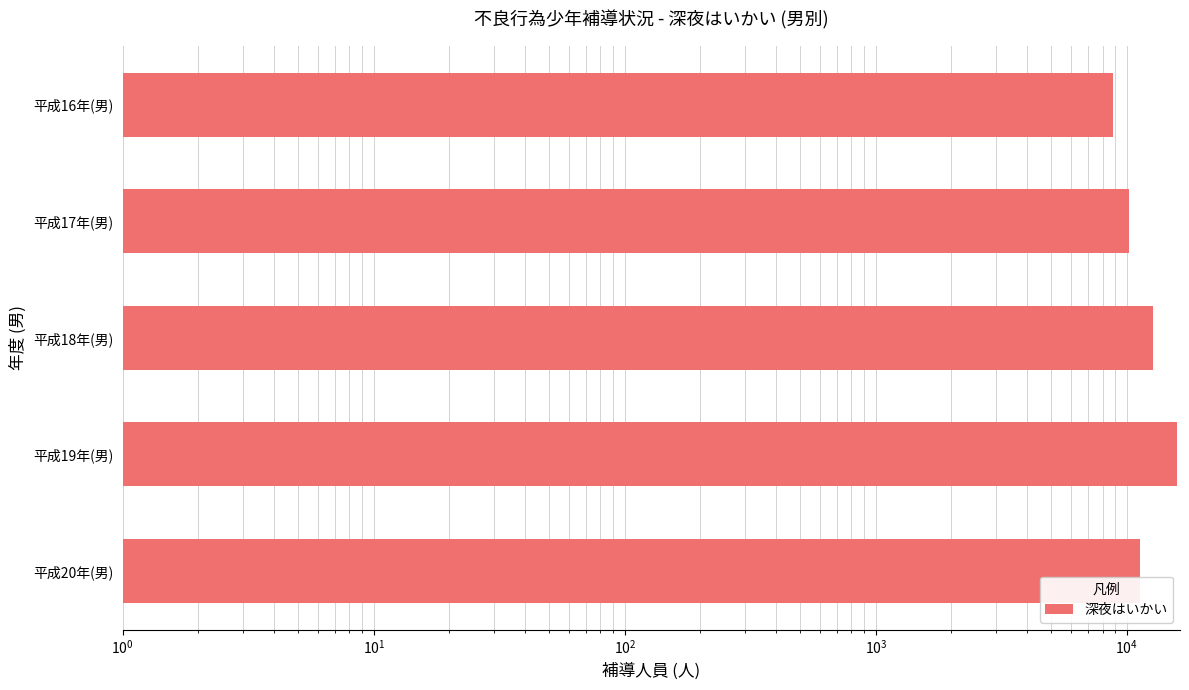

What is the value of the 5th bar from the left?

11311